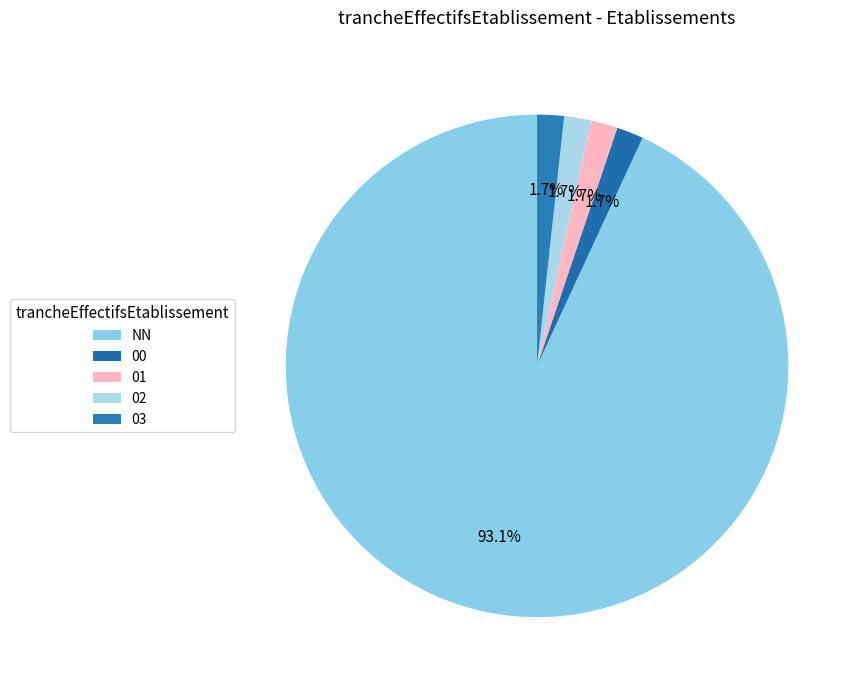

Which slice represents more than half of the pie?

NN